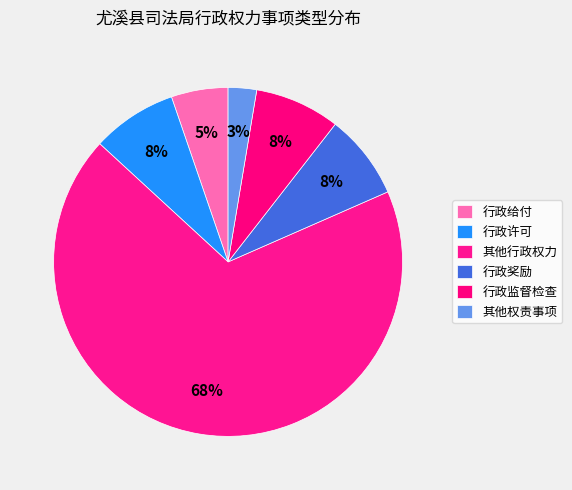

Does 其他权责事项 account for over 50% of the chart?

No